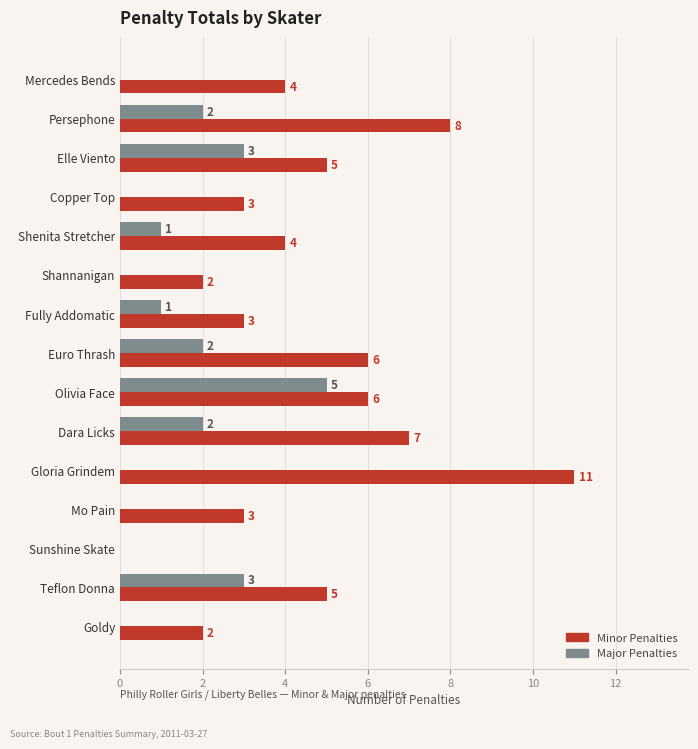

What is the sum of all Major Penalties values?

19